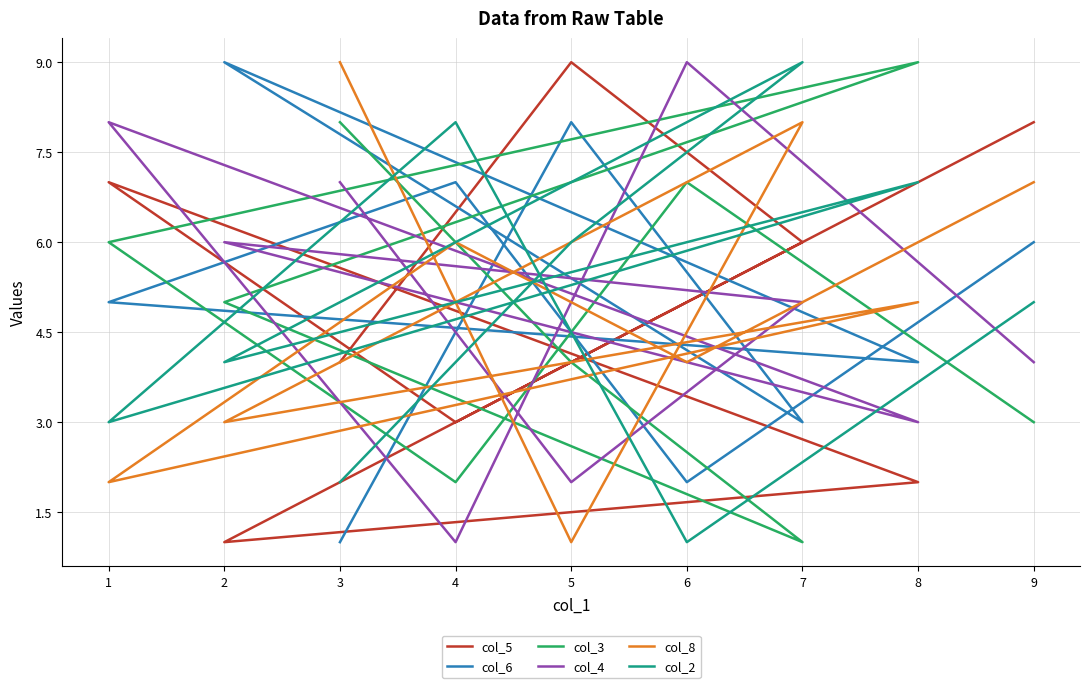

The value of col_8 at 3 is 6. True or false?

False